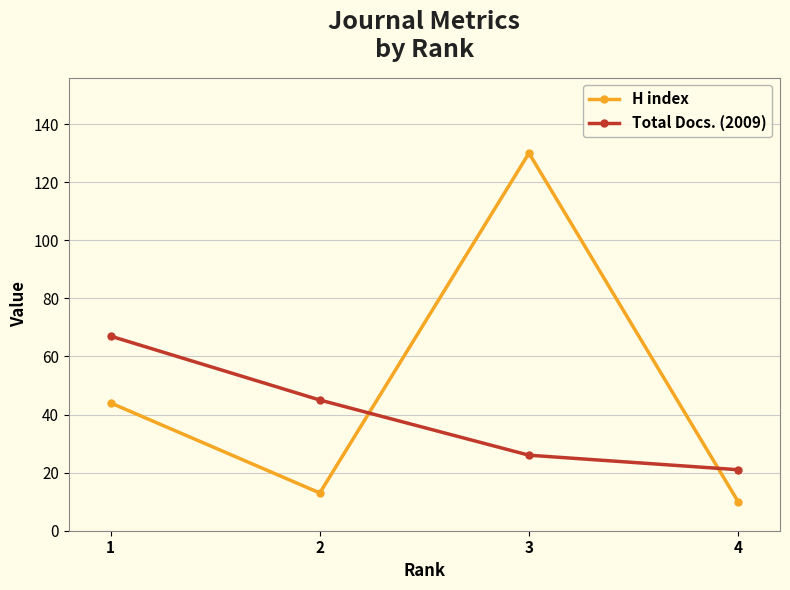

Reading left to right, what are all the values shown in this chart?

H index: 44	13	130	10
Total Docs. (2009): 67	45	26	21